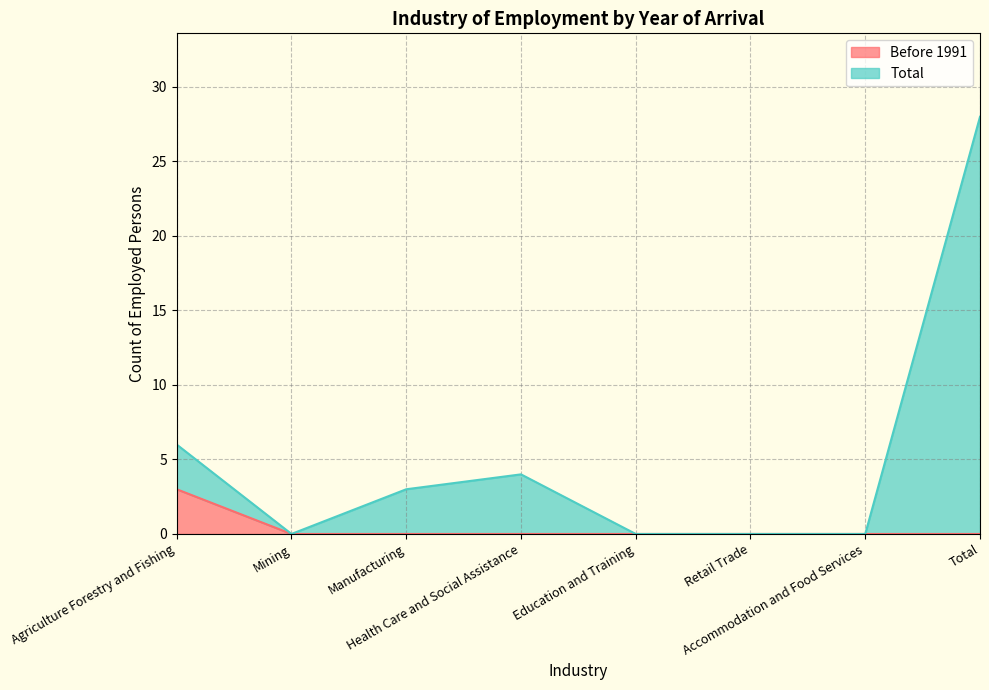

Reading left to right, what are all the values shown in this chart?

Before 1991: Agriculture Forestry and Fishing=3	Mining=0	Manufacturing=0	Health Care and Social Assistance=0	Education and Training=0	Retail Trade=0	Accommodation and Food Services=0	Total=0
Total: Agriculture Forestry and Fishing=6	Mining=0	Manufacturing=3	Health Care and Social Assistance=4	Education and Training=0	Retail Trade=0	Accommodation and Food Services=0	Total=28